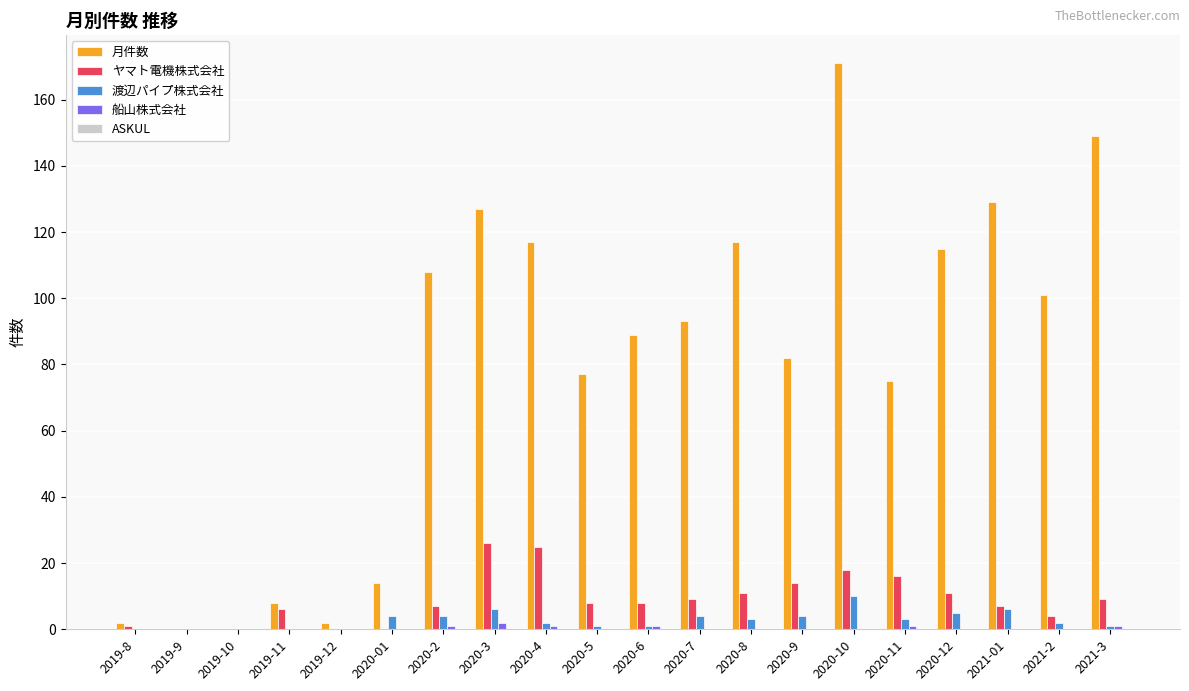

What is the total value across all series at 2020-9?

100